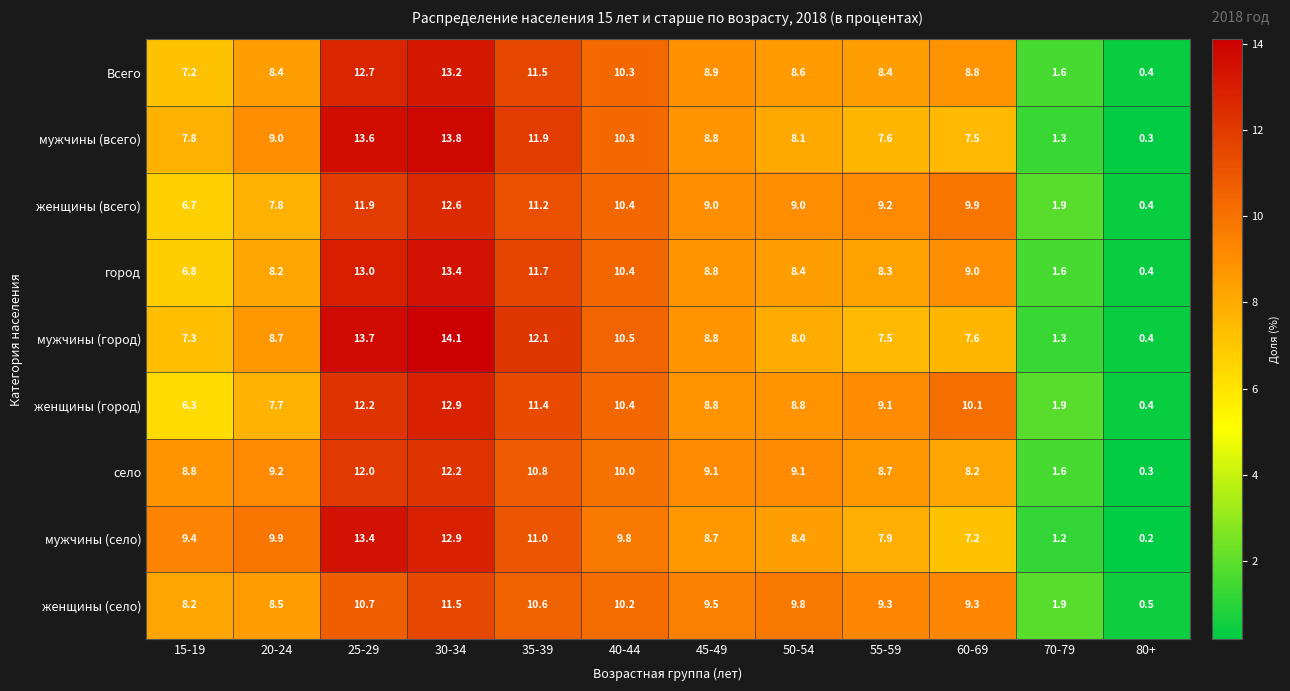

Between 20-24 and 70-79, which series saw the biggest shift?

мужчины (село)